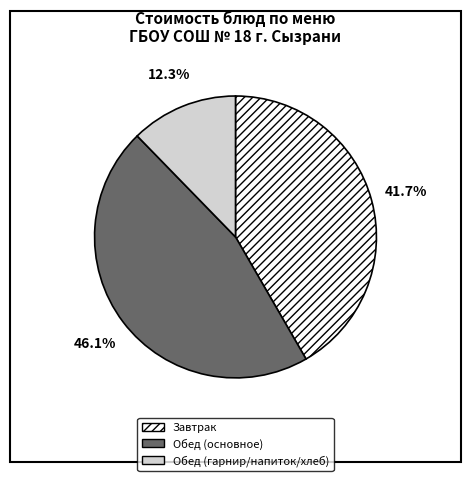

Is the sum of Обед (основное) and Обед (гарнир/напиток/хлеб) greater than half?

Yes